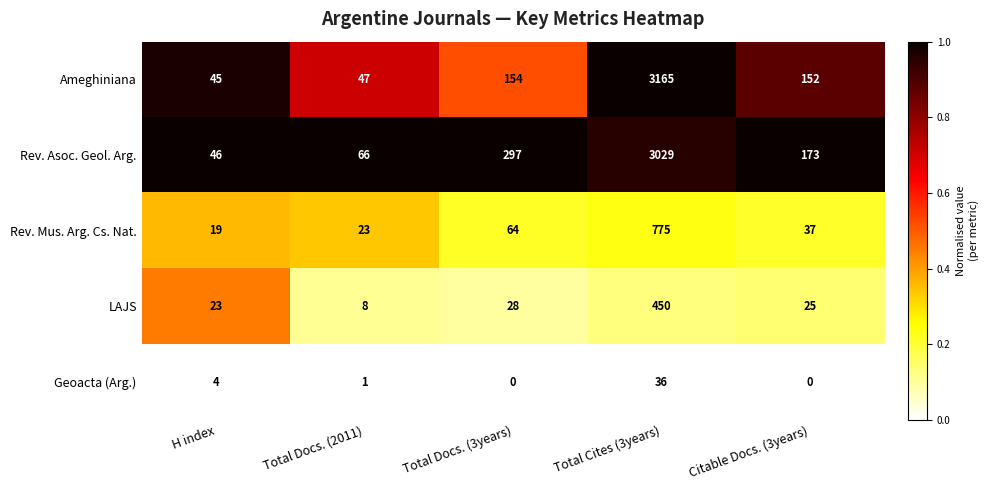

Reading left to right, list all the values displayed in this chart.

Ameghiniana: H index=45	Total Docs. (2011)=47	Total Docs. (3years)=154	Total Cites (3years)=3165	Citable Docs. (3years)=152
Rev. Asoc. Geol. Arg.: H index=46	Total Docs. (2011)=66	Total Docs. (3years)=297	Total Cites (3years)=3029	Citable Docs. (3years)=173
Rev. Mus. Arg. Cs. Nat.: H index=19	Total Docs. (2011)=23	Total Docs. (3years)=64	Total Cites (3years)=775	Citable Docs. (3years)=37
LAJS: H index=23	Total Docs. (2011)=8	Total Docs. (3years)=28	Total Cites (3years)=450	Citable Docs. (3years)=25
Geoacta (Arg.): H index=4	Total Docs. (2011)=1	Total Docs. (3years)=0	Total Cites (3years)=36	Citable Docs. (3years)=0